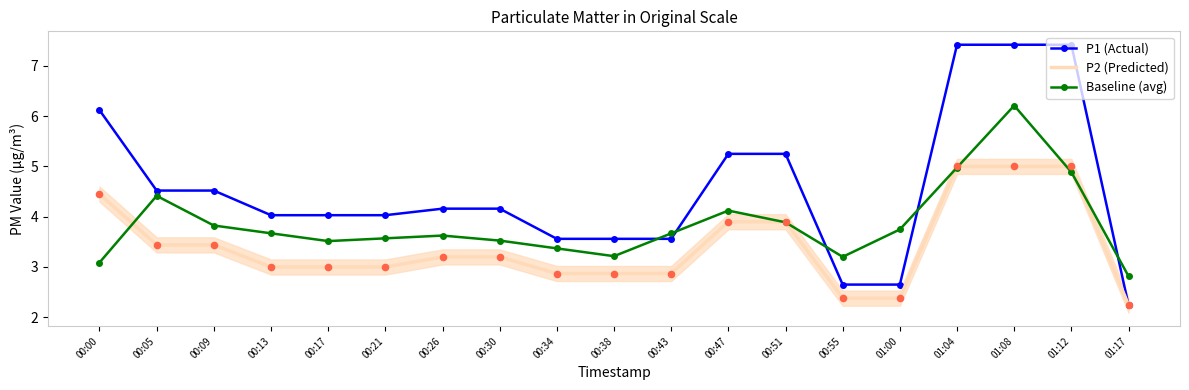

Which series has the largest Y range (max minus min)?

P1 (Actual)